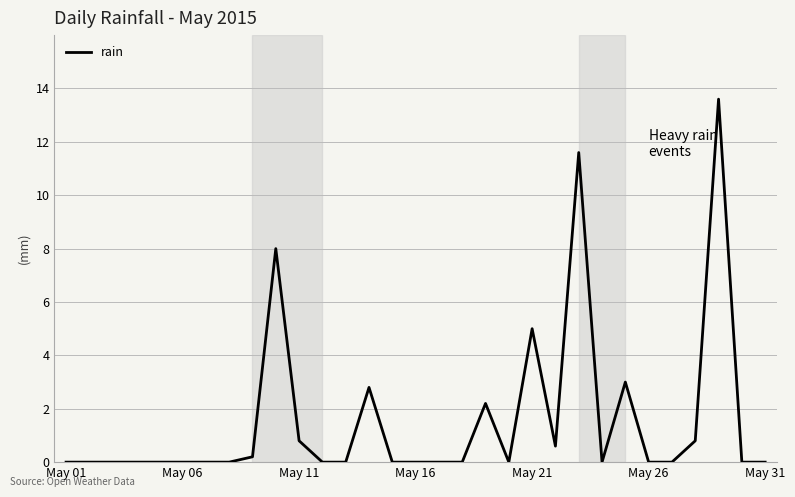

What is the greatest value displayed?

13.6